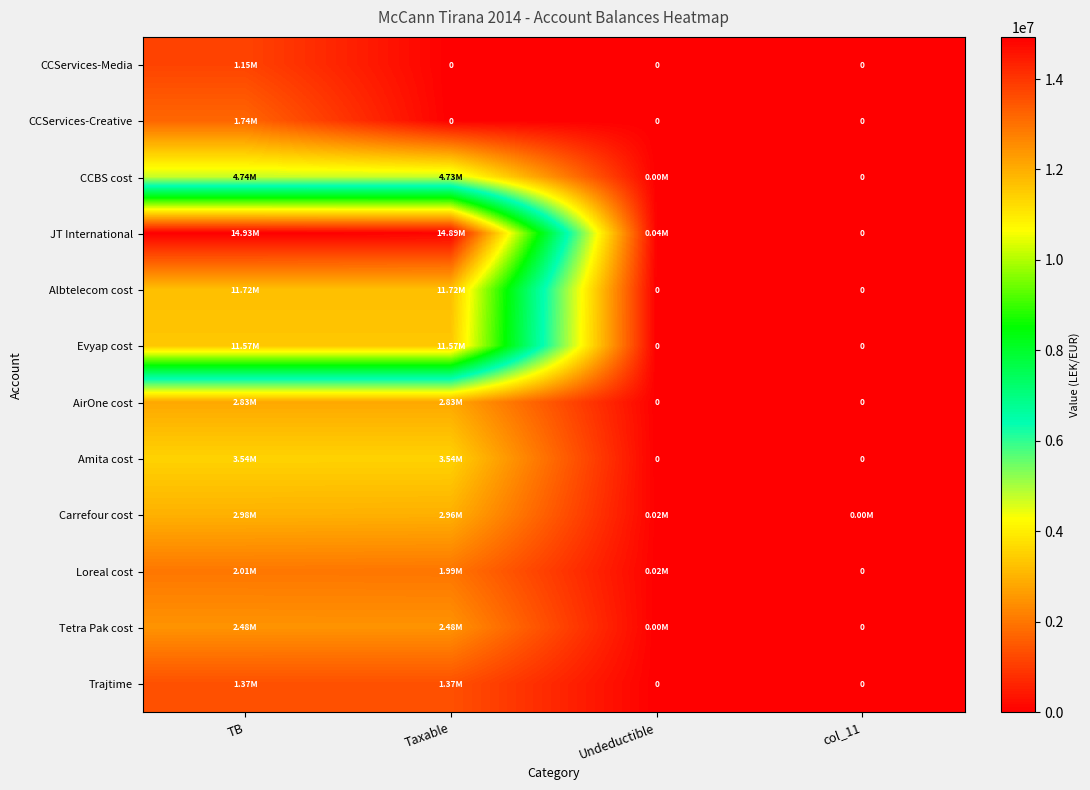

Is the value of AirOne cost at Taxable greater than the value of Albtelecom cost at col_11?

Yes